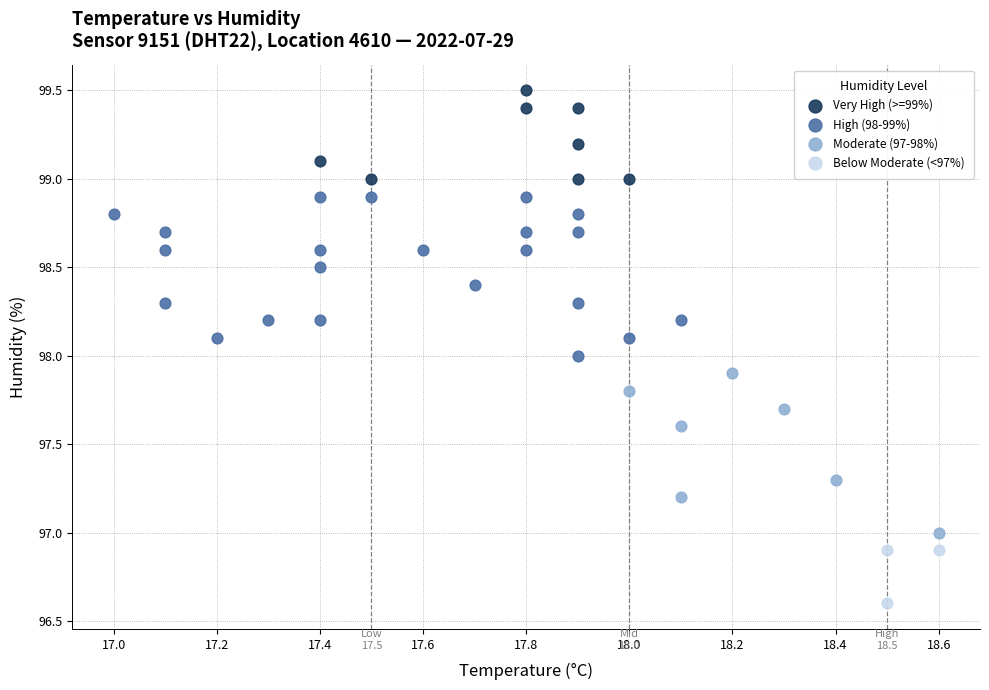

Which series contains the lowest Y value?

Below Moderate (<97%)